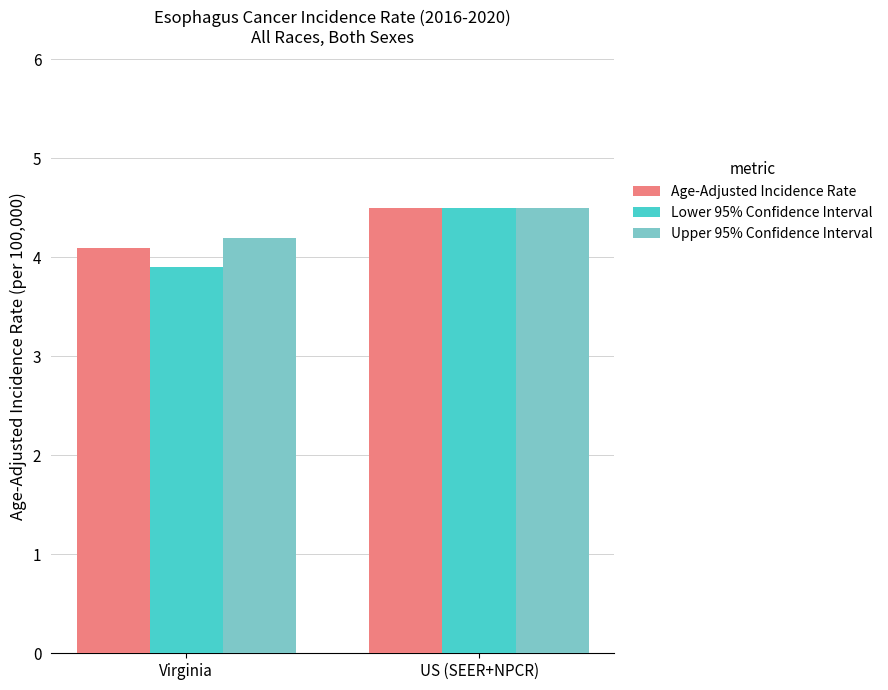

Reading left to right, list all the values displayed in this chart.

Age-Adjusted Incidence Rate: Virginia=4.1	US (SEER+NPCR)=4.5
Lower 95% Confidence Interval: Virginia=3.9	US (SEER+NPCR)=4.5
Upper 95% Confidence Interval: Virginia=4.2	US (SEER+NPCR)=4.5